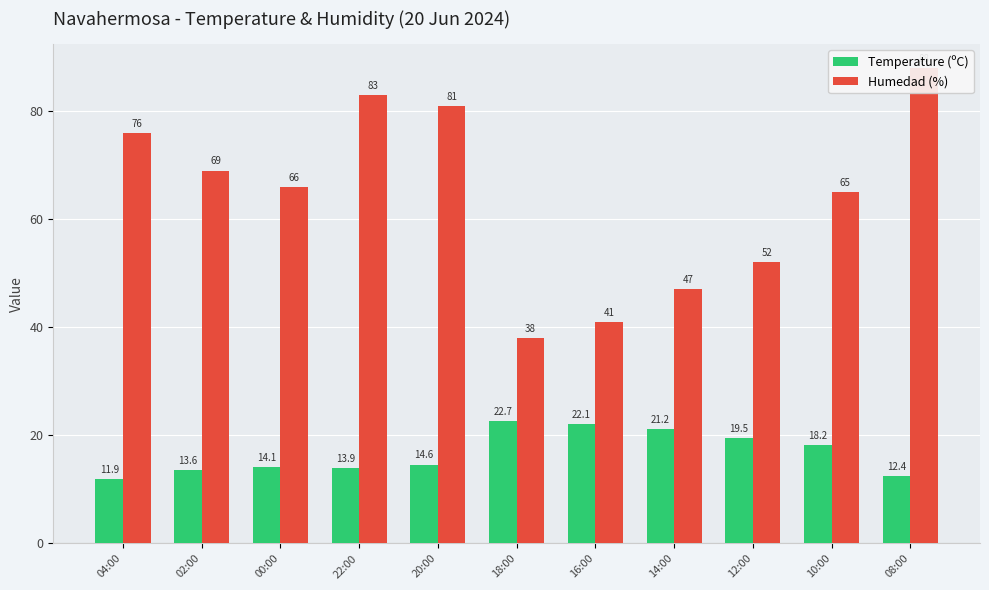

What is the label of the 9th bar from the left?

12:00